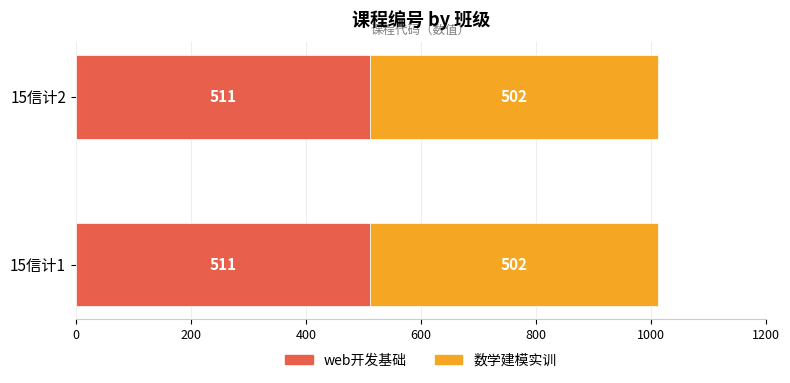

Read the web开发基础 value at 15信计2.

511